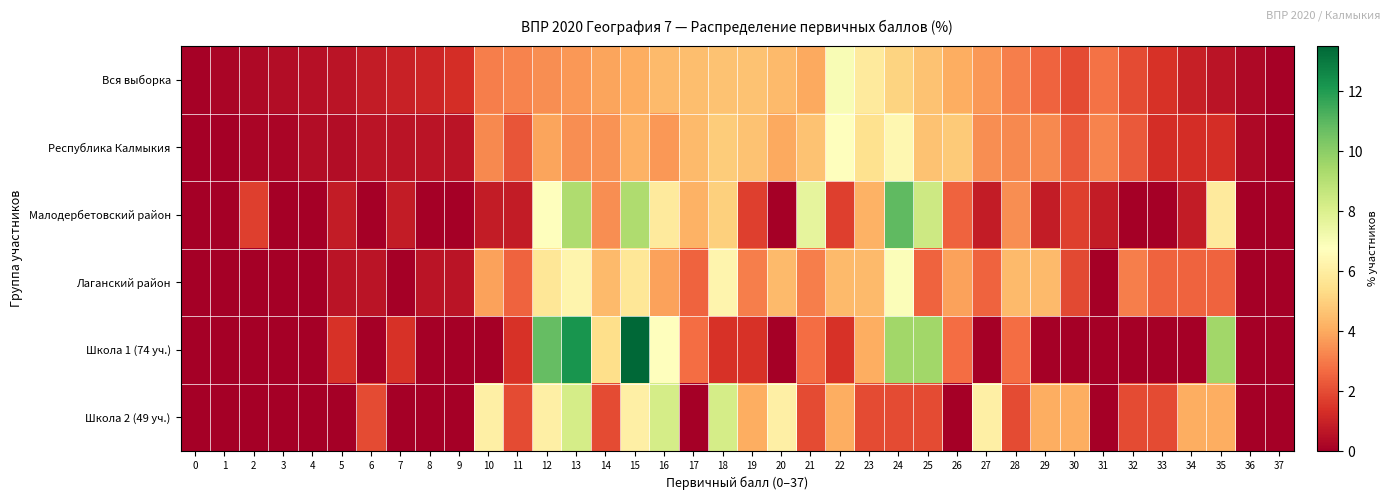

What is the total value across all series at 33?

7.2